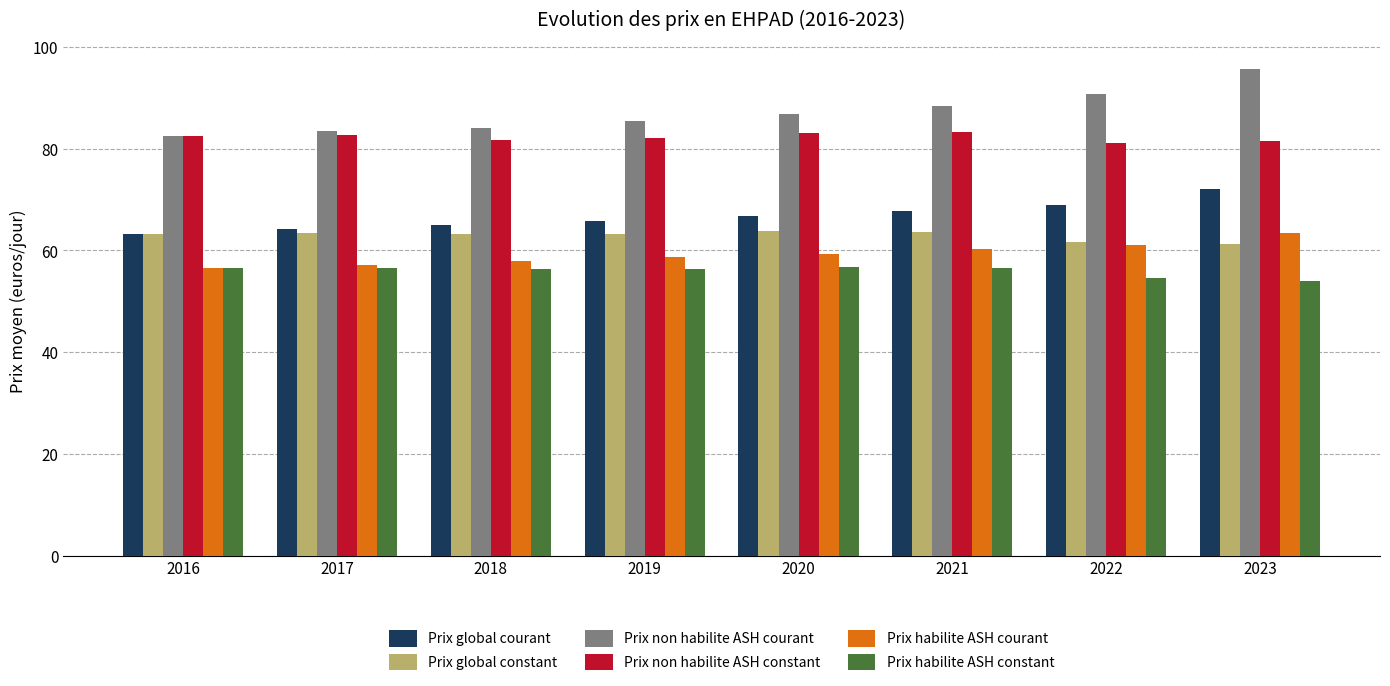

What is the spread (max minus min) of values at 2018?

27.8